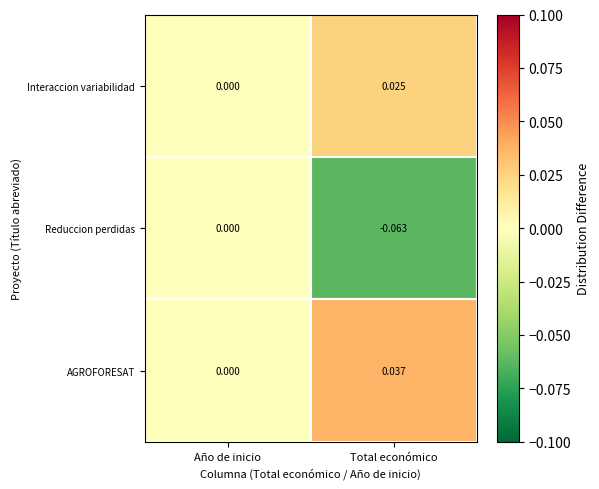

At which label is Interaccion variabilidad closest to 0?

Año de inicio